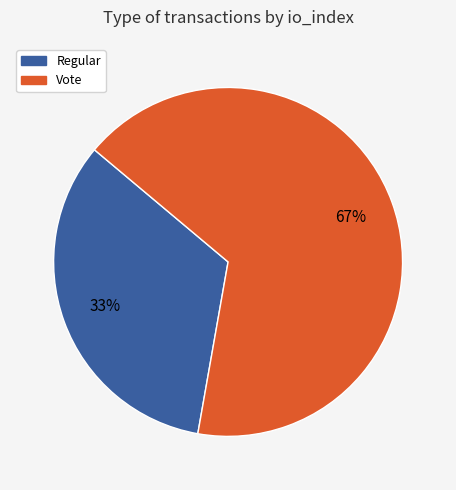

To the nearest percent, what is the average slice percentage?

50%